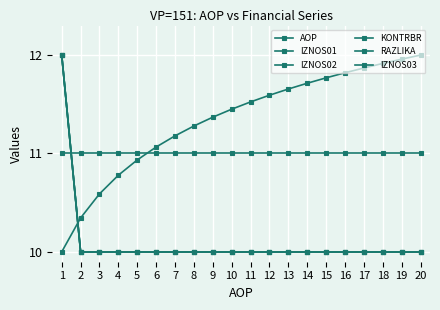

Which series has the widest spread of values?

AOP